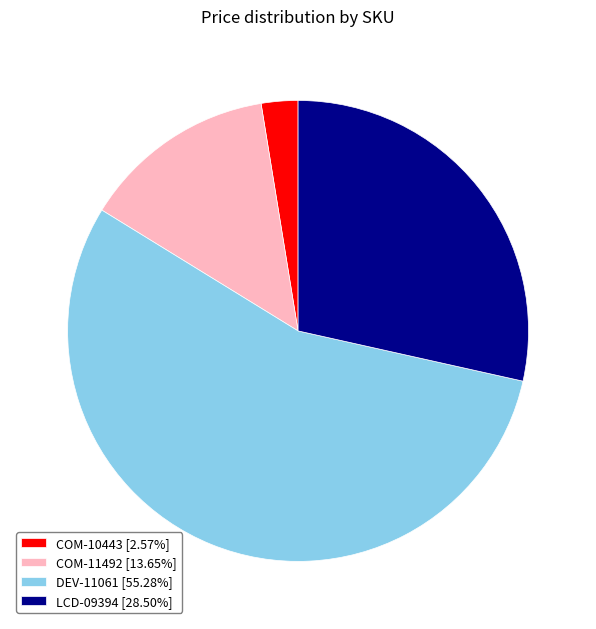

Approximately how many times larger is the value at LCD-09394 [28.50%] compared to DEV-11061 [55.28%]?

0.5